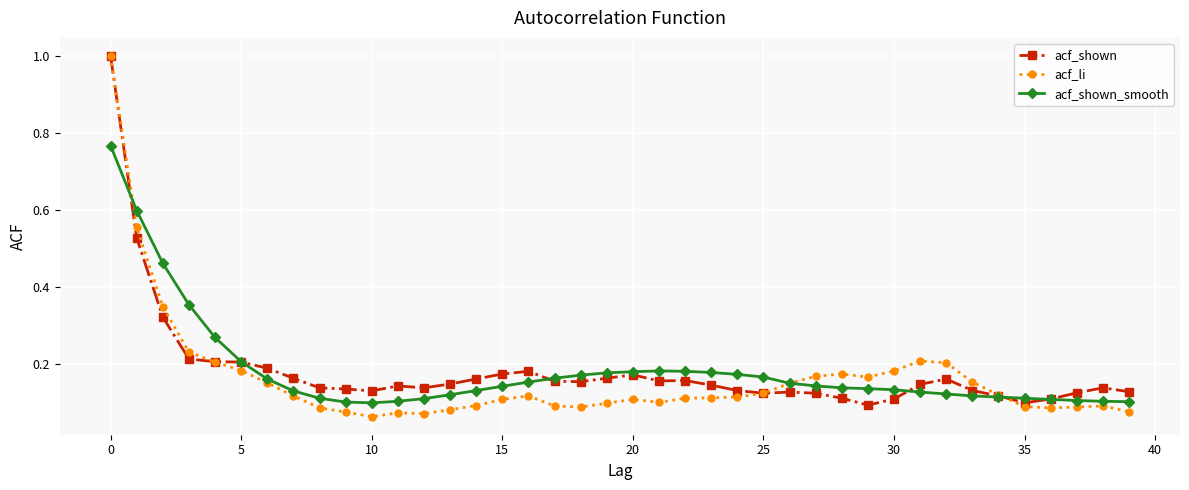

Which series has the largest range (max minus min)?

acf_li